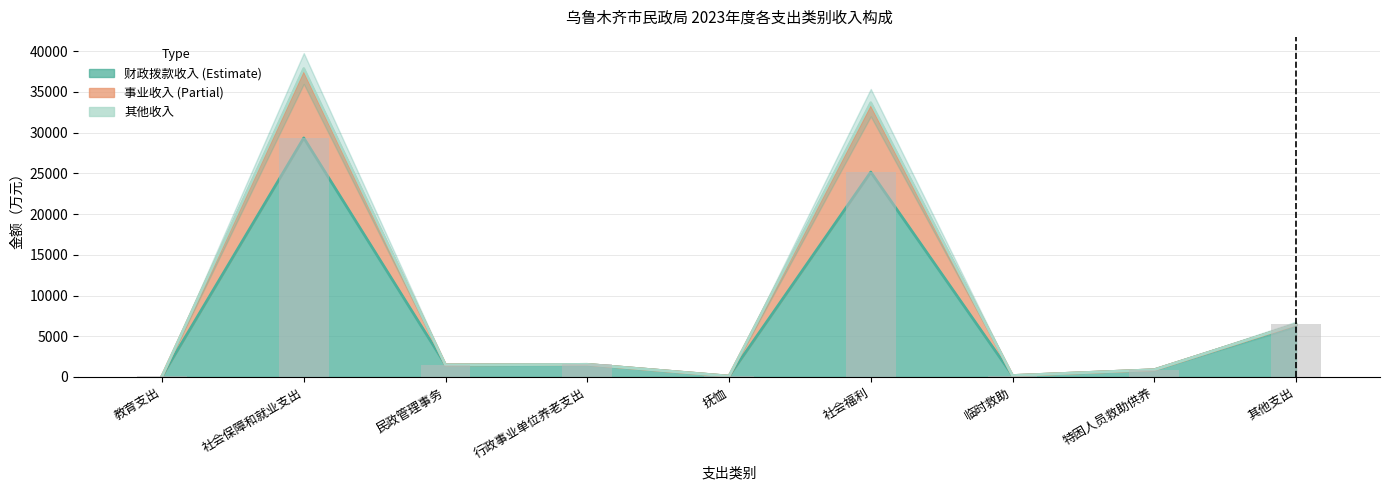

Rank the series at 教育支出 from highest to lowest value.

财政拨款收入, 事业收入, 其他收入